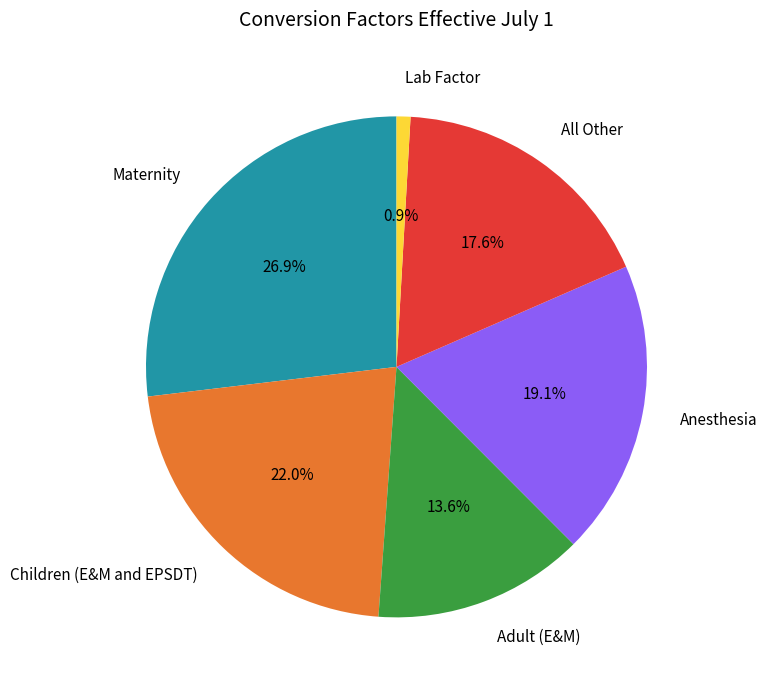

Is there any slice that represents more than half of the pie?

No